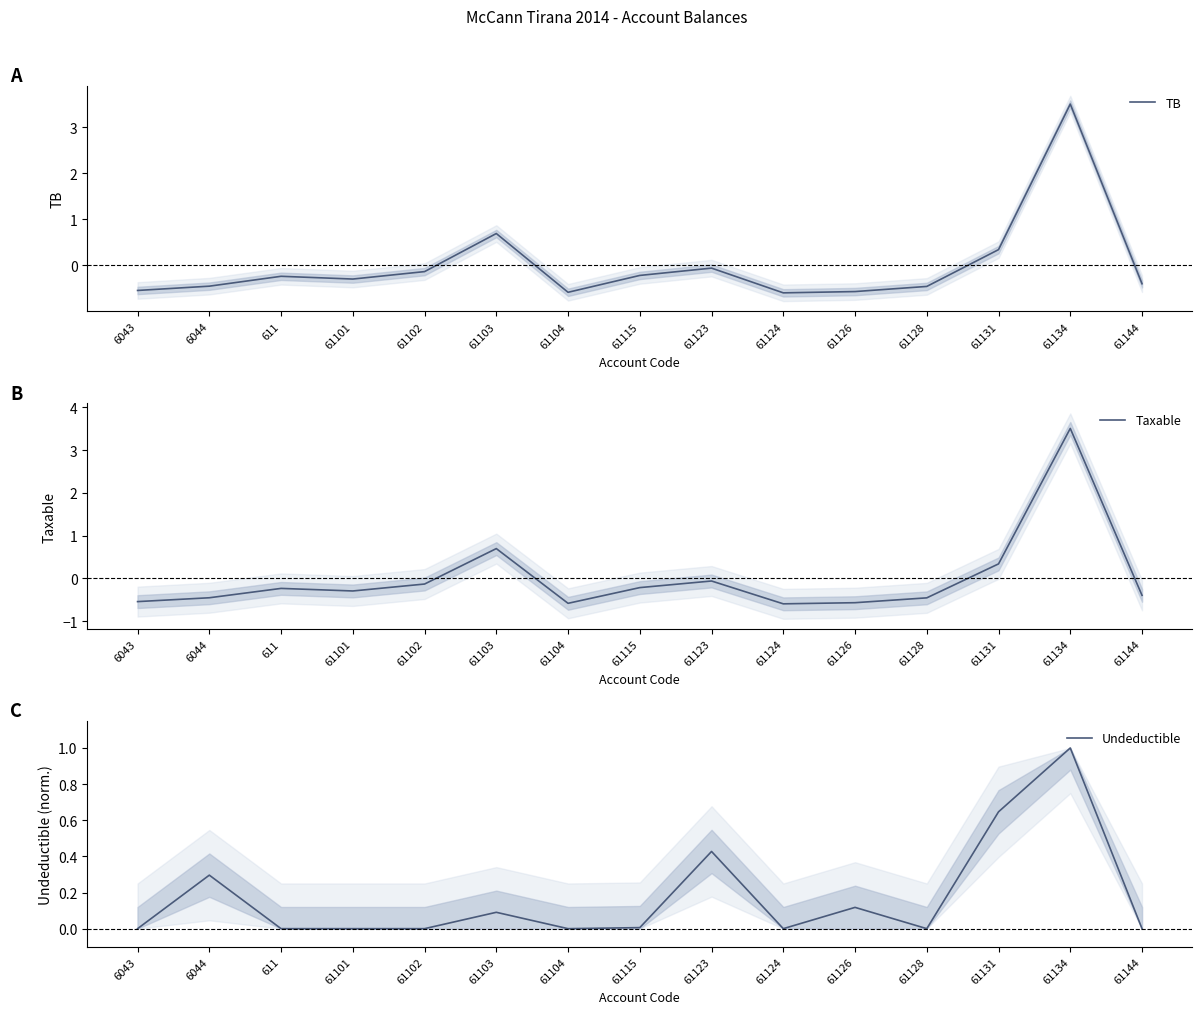

How many lines are shown in the chart?

3